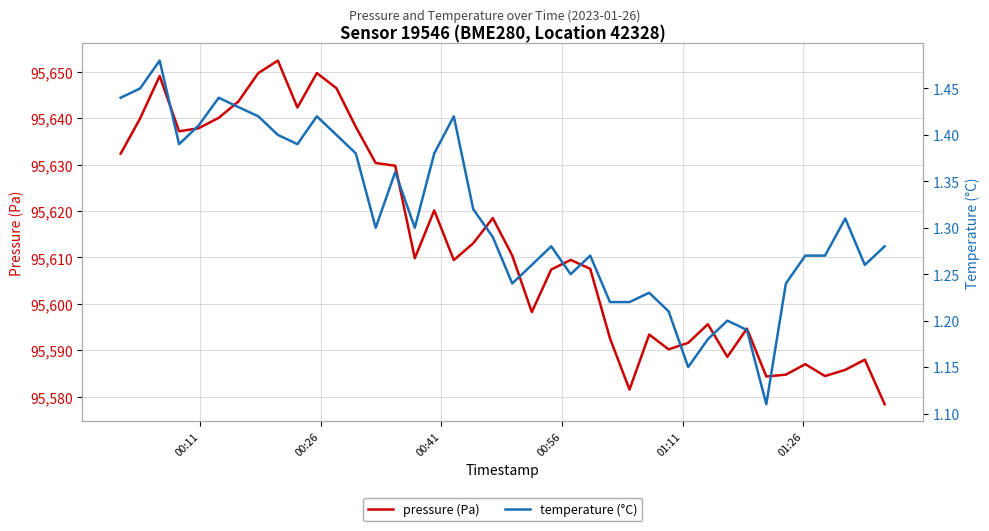

Rank the series at 00:26 from lowest to highest value.

temperature (°C), pressure (Pa)